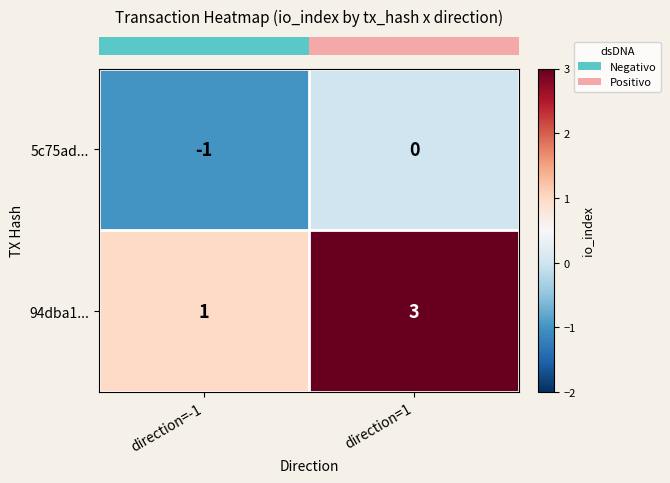

Rank the categories by 5c75ad... value from lowest to highest.

direction=-1, direction=1